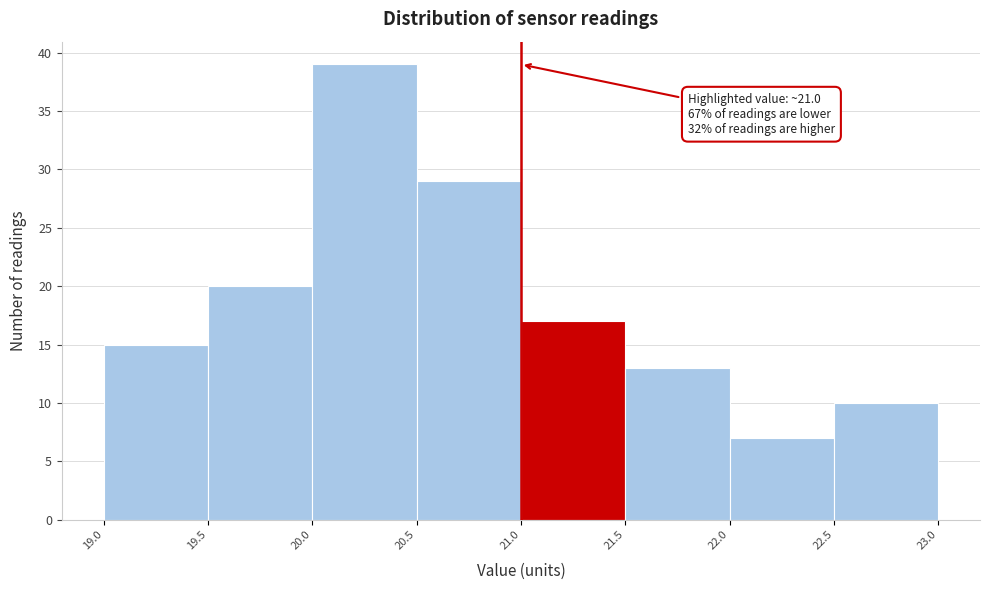

Which range on the x-axis has the tallest bar?

20.0 to 20.5